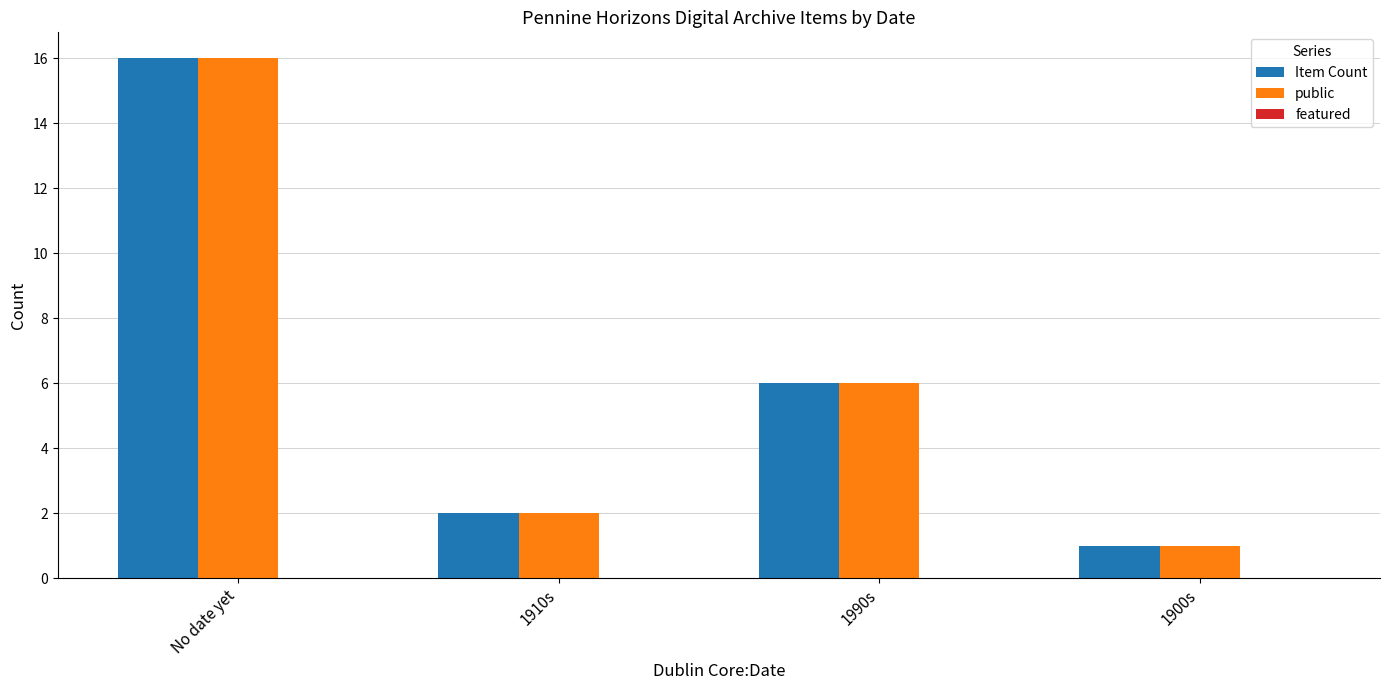

What is the difference between the highest and lowest values at 1910s?

0